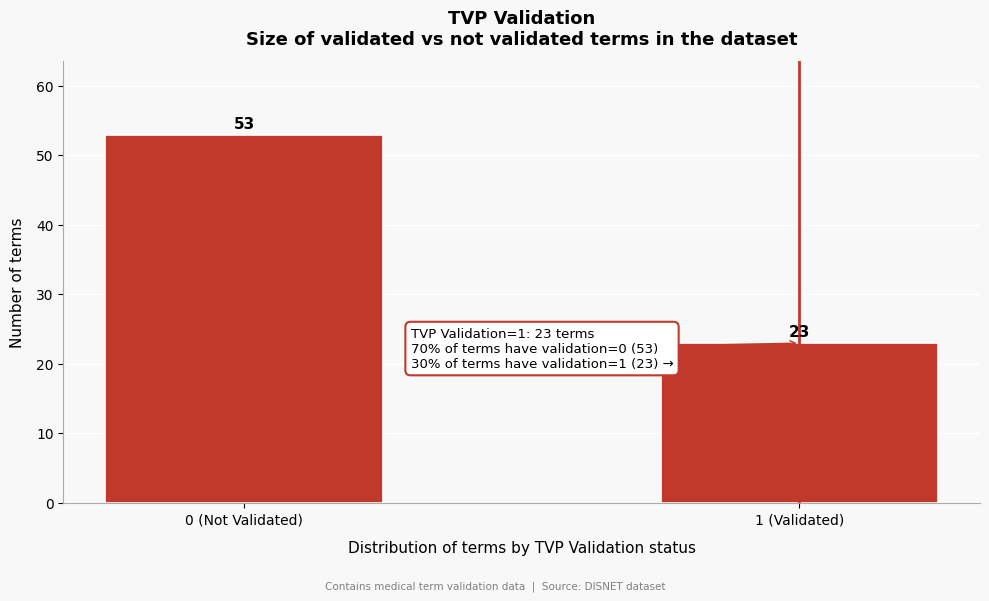

Reading left to right, transcribe all the data shown in this chart.

0 (Not Validated)=53	1 (Validated)=23